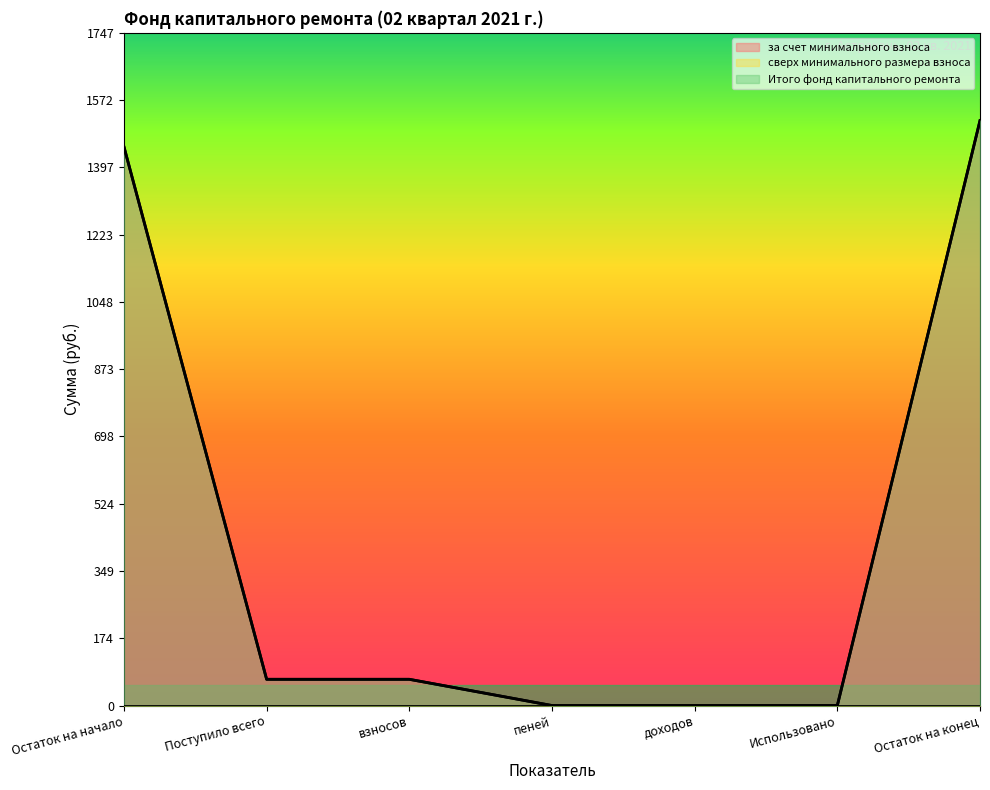

The за счет минимального взноса series shows 1451.2 at Остаток на начало. True or false?

True